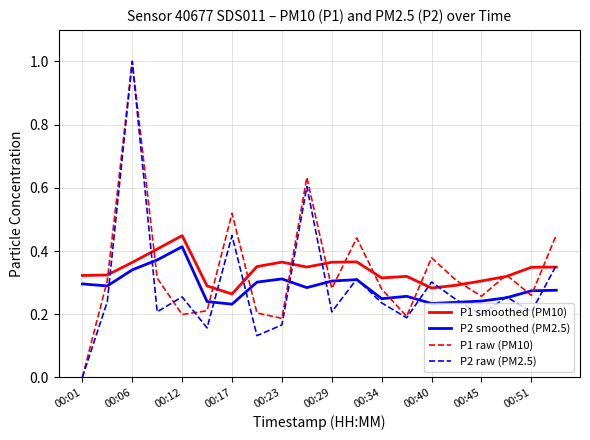

What is the greatest value displayed?

1.0